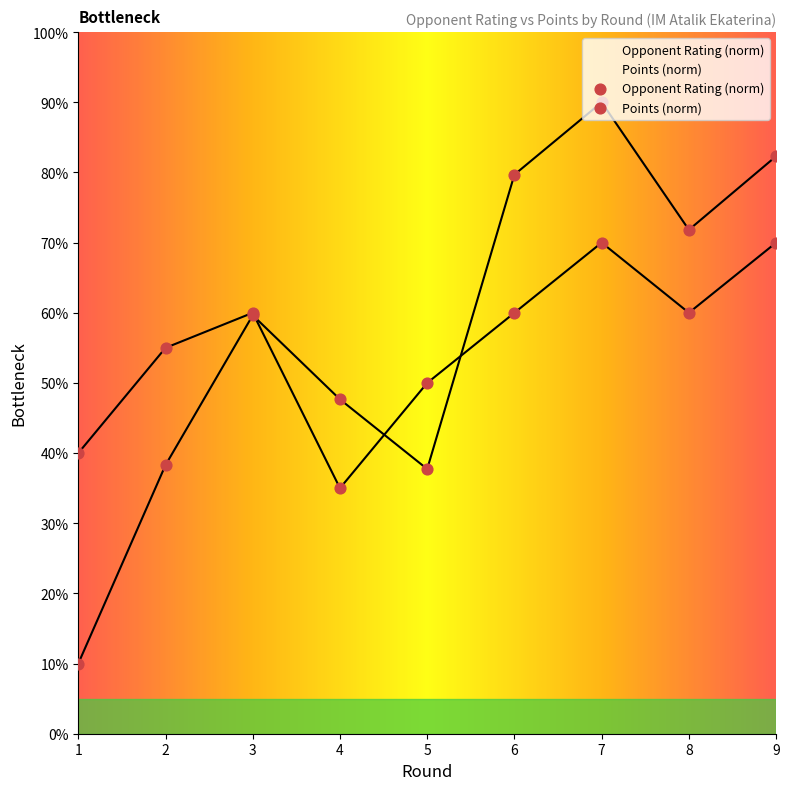

Which series has the largest Y range (max minus min)?

Rating